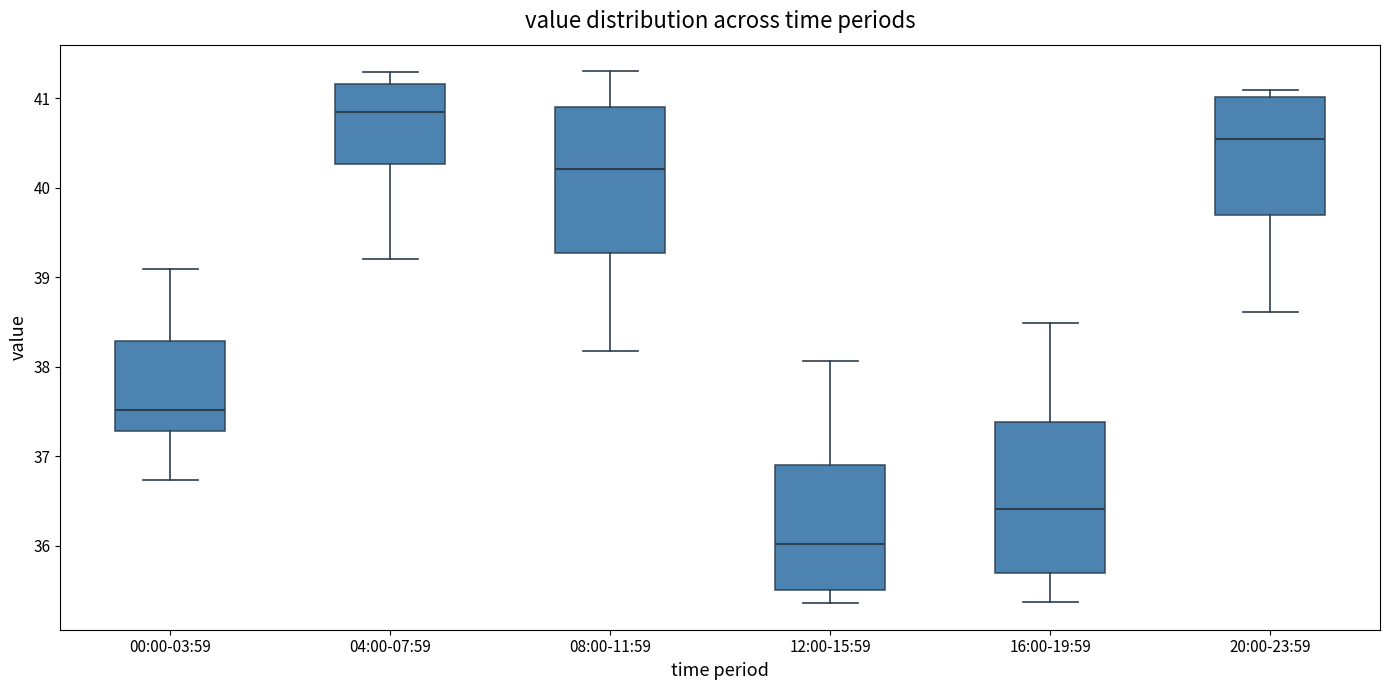

Reading left to right, transcribe this box plot: for each box, give where its median line is, the range the box spans, and where its two whiskers end, as read against the y-axis. The values are not printed on the chart, so give them approximately, as read against the axis.

00:00-03:59: median 37.5, box 37.3 to 38.3, whiskers 36.7 to 39.1
04:00-07:59: median 40.9, box 40.3 to 41.2, whiskers 39.2 to 41.3
08:00-11:59: median 40.2, box 39.3 to 40.9, whiskers 38.2 to 41.3
12:00-15:59: median 36.0, box 35.5 to 36.9, whiskers 35.4 to 38.1
16:00-19:59: median 36.4, box 35.7 to 37.4, whiskers 35.4 to 38.5
20:00-23:59: median 40.5, box 39.7 to 41.0, whiskers 38.6 to 41.1